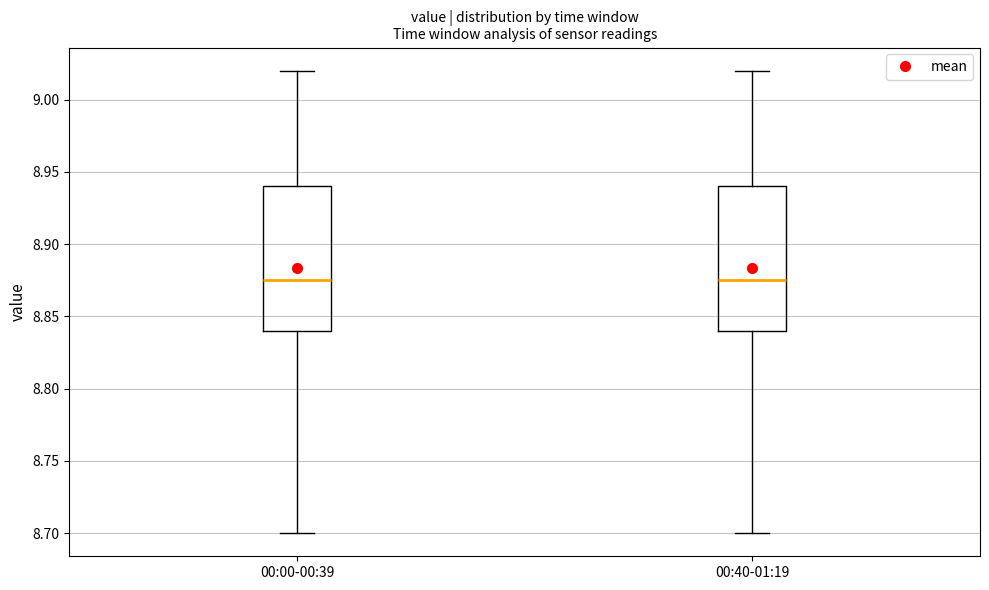

Reading left to right, read every box against the y-axis: the position of its median line, the range the box covers, and the ends of its whiskers. The values are not printed on the chart, so give them approximately, as read against the axis.

00:00-00:39: median 8.875, box 8.840 to 8.940, whiskers 8.700 to 9.020
00:40-01:19: median 8.875, box 8.840 to 8.940, whiskers 8.700 to 9.020